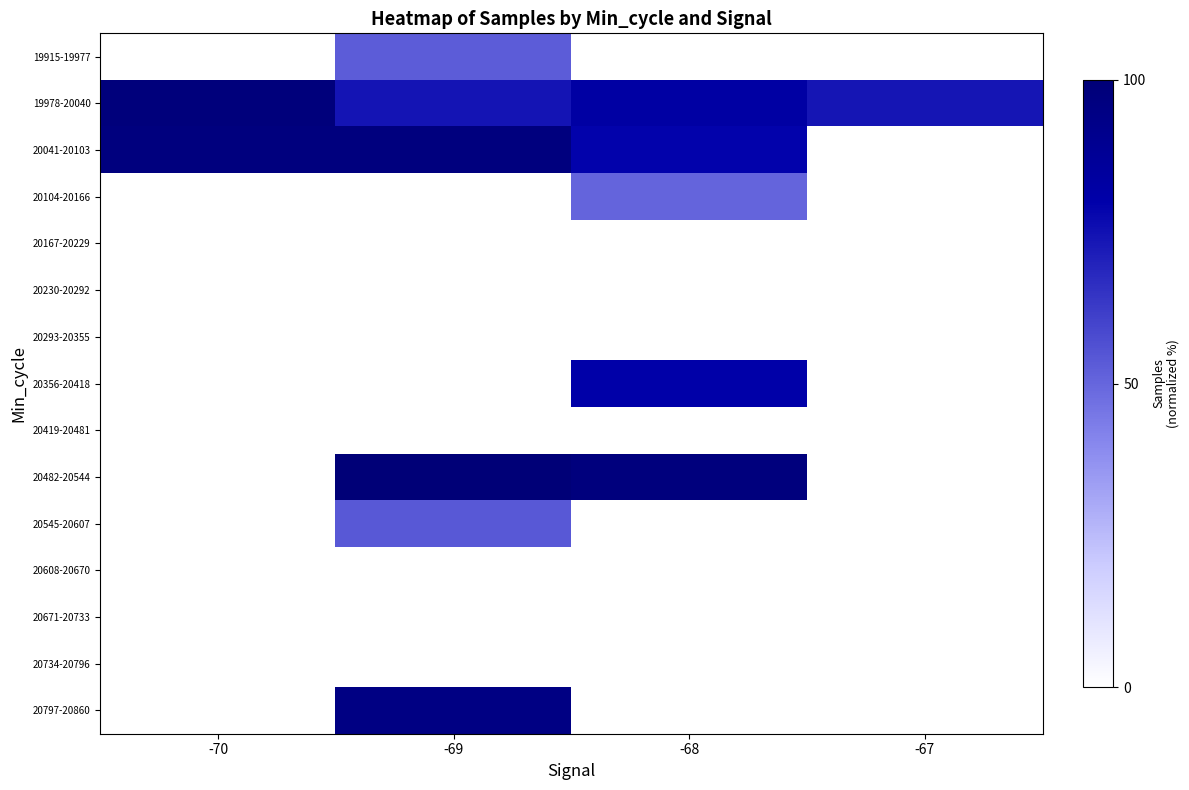

How many distinct data groups are displayed?

15